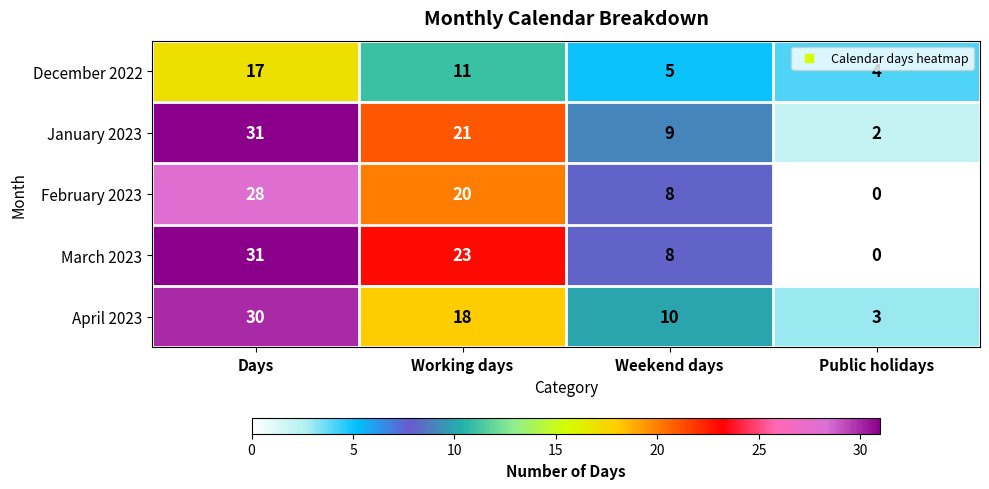

True or false: February 2023 has a value of 8 at Weekend days.

True